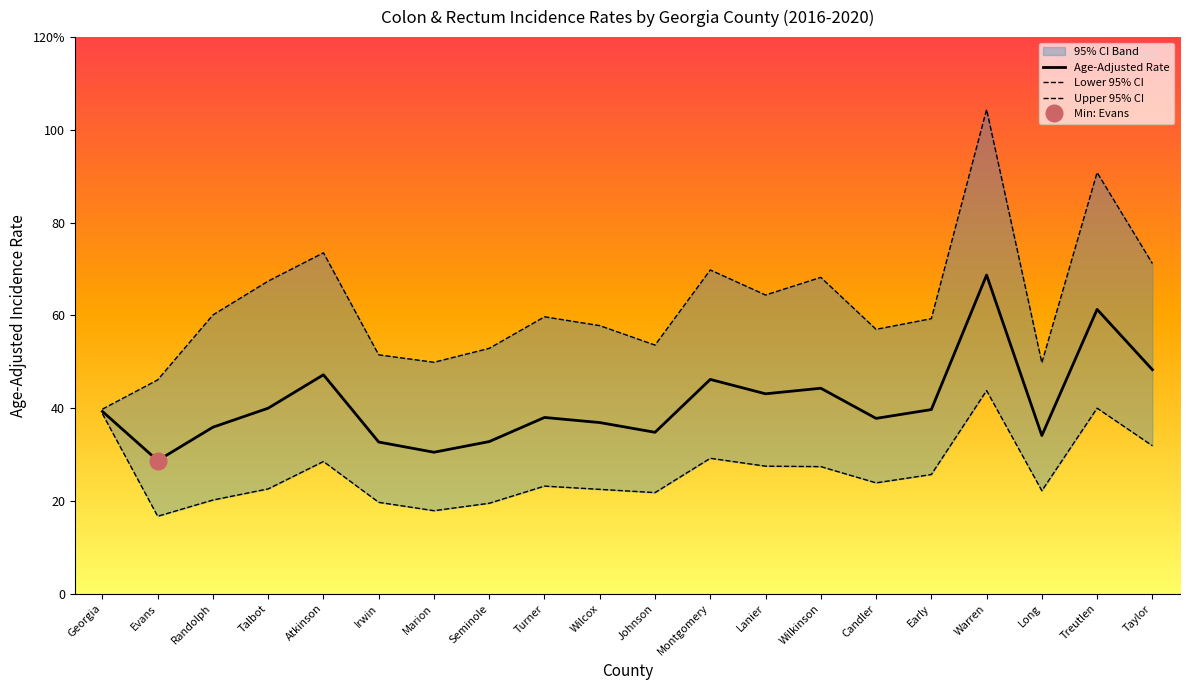

Which label corresponds to the largest value in the chart?

Warren